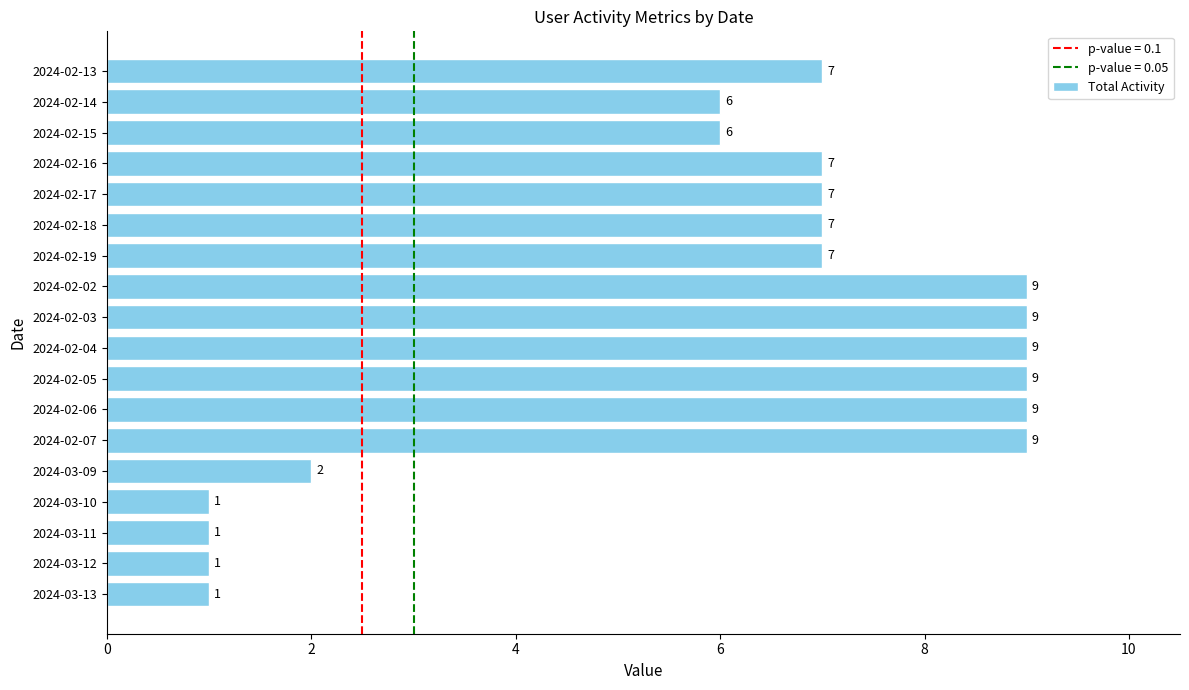

What is the sum of all values?

107